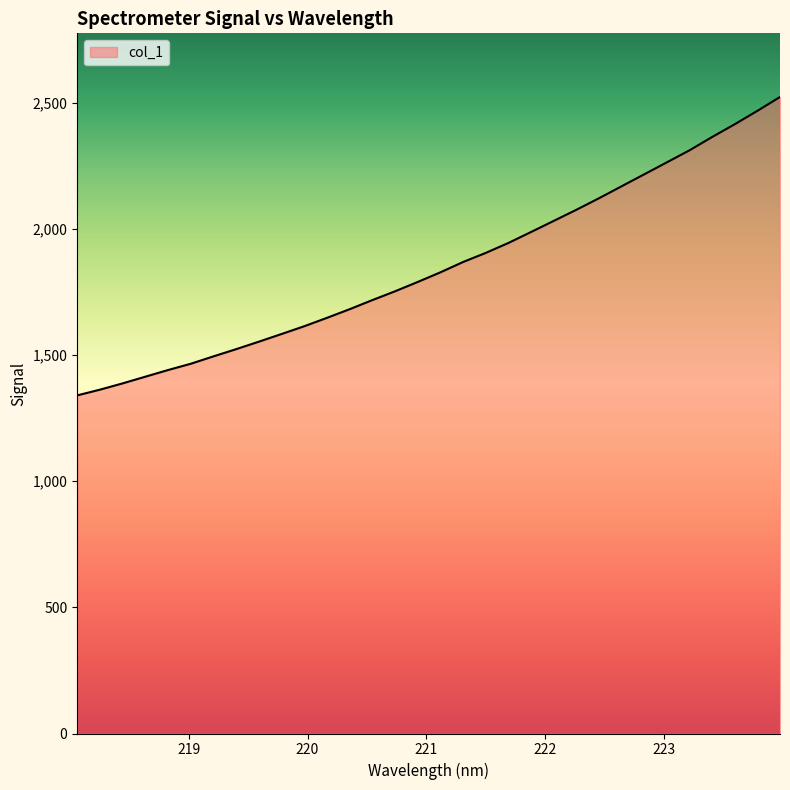

What is the difference between the maximum and minimum values?

1182.4